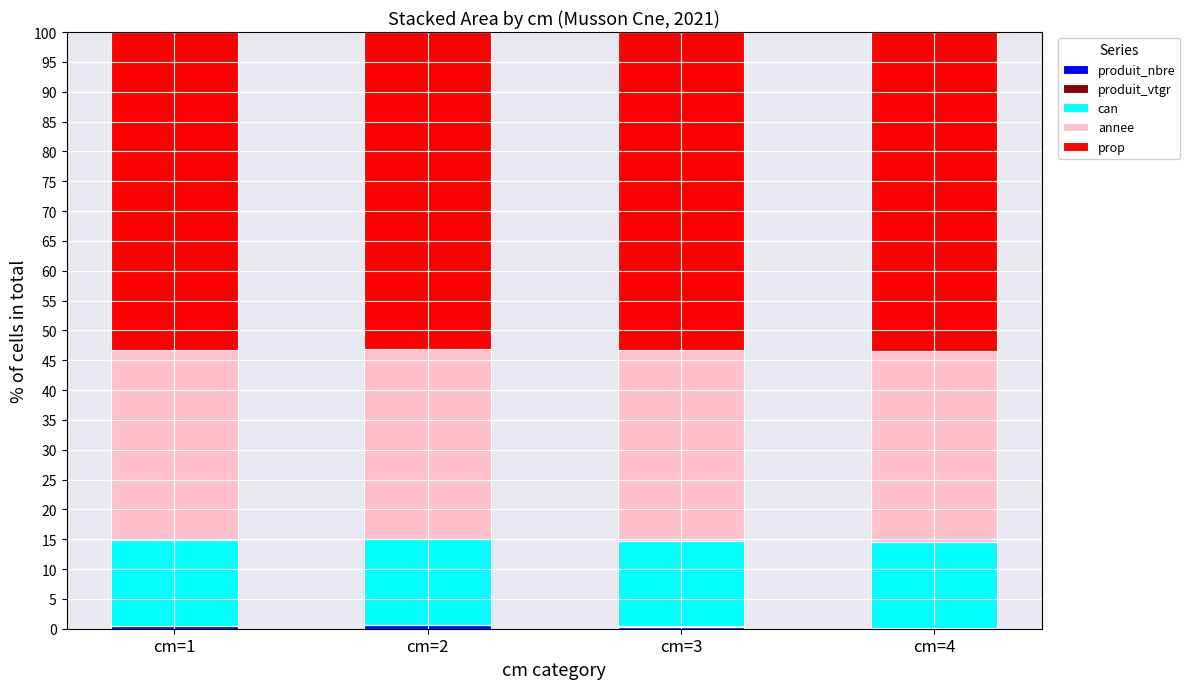

Does the chart contain stacked bars?

Yes